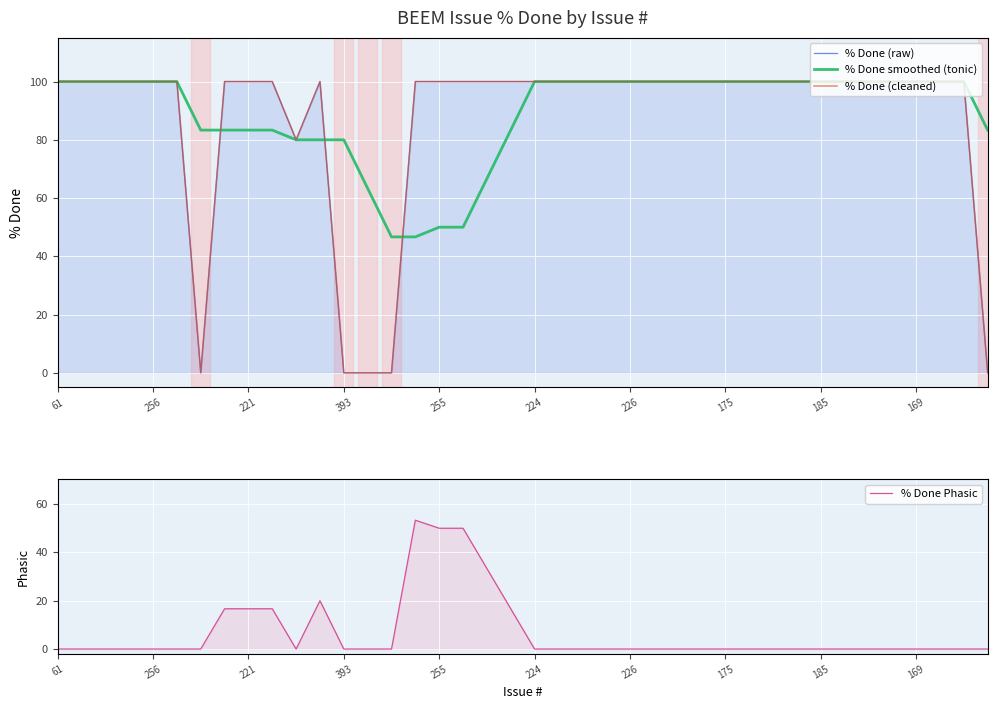

List the series in order of their peak value, highest first.

% Done (raw), % Done smoothed (tonic), % Done (cleaned), % Done Phasic